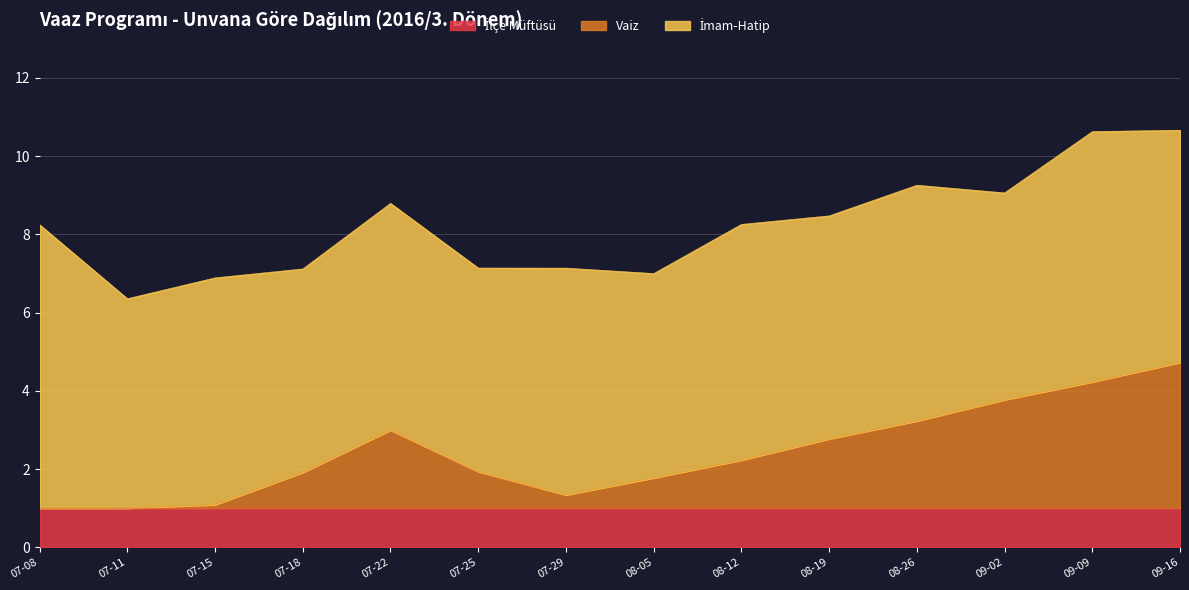

What is the label of the 12th point from the right?

2016-07-15